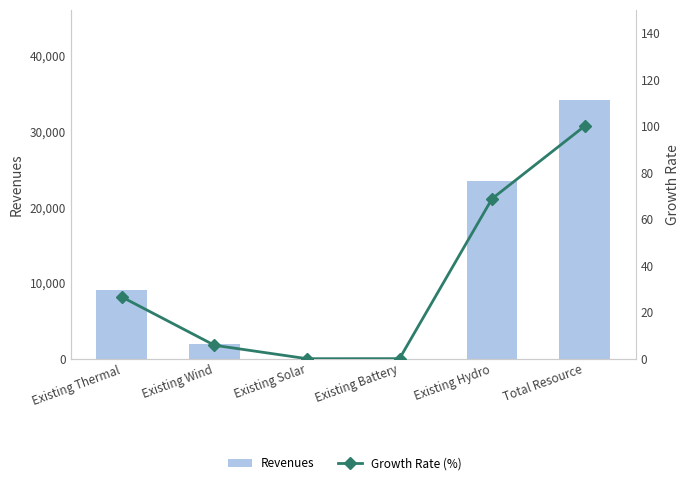

Rank the series by their average value, from highest to lowest.

Revenues, Growth Rate (%)